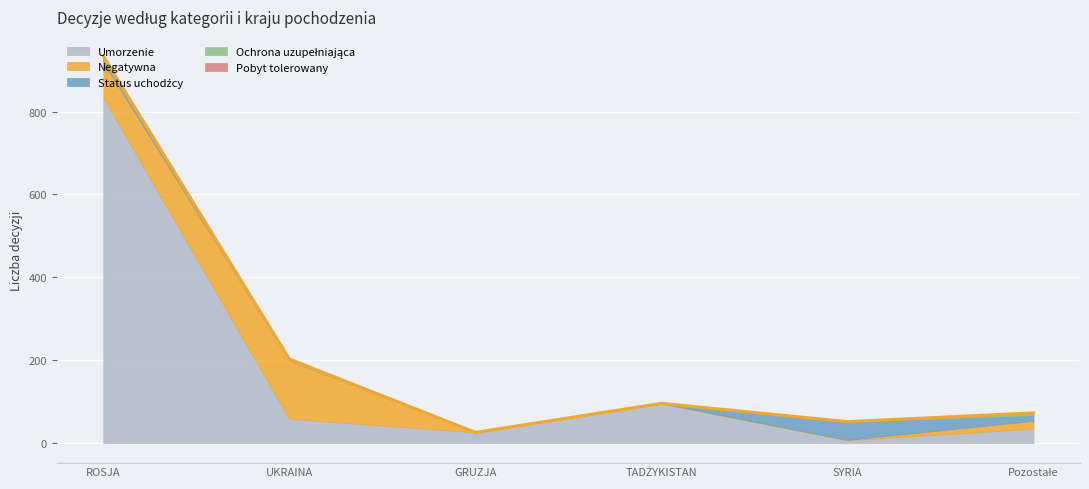

Does the chart display data point markers on the line(s)?

No